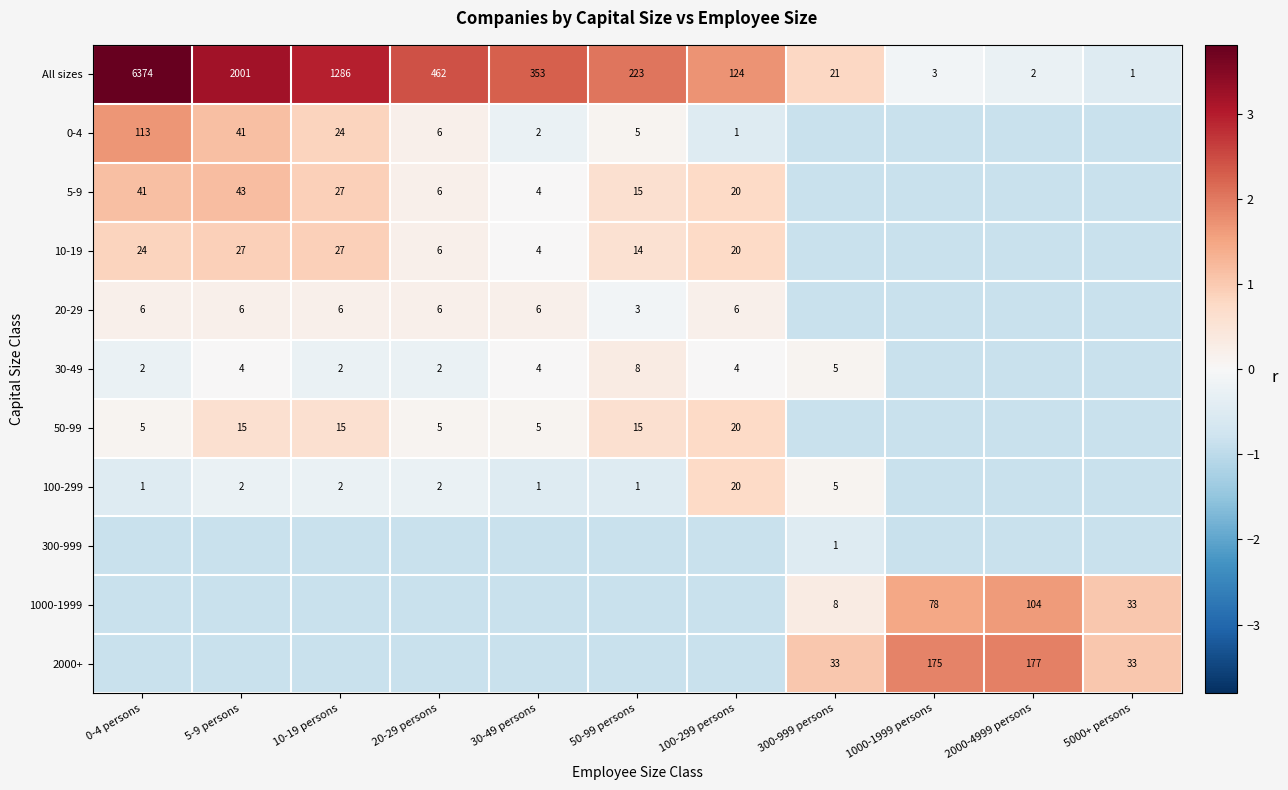

Is the value of All sizes at 0-4 persons greater than the value of 50-99 at 0-4 persons?

Yes